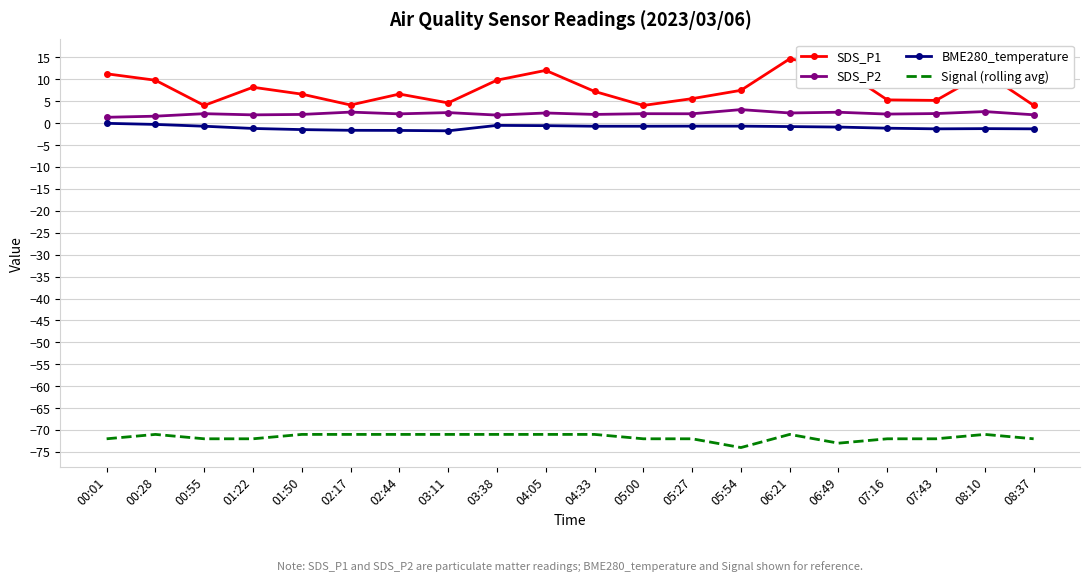

What is the difference between the maximum and minimum values in the Signal (rolling avg) series?

3.0